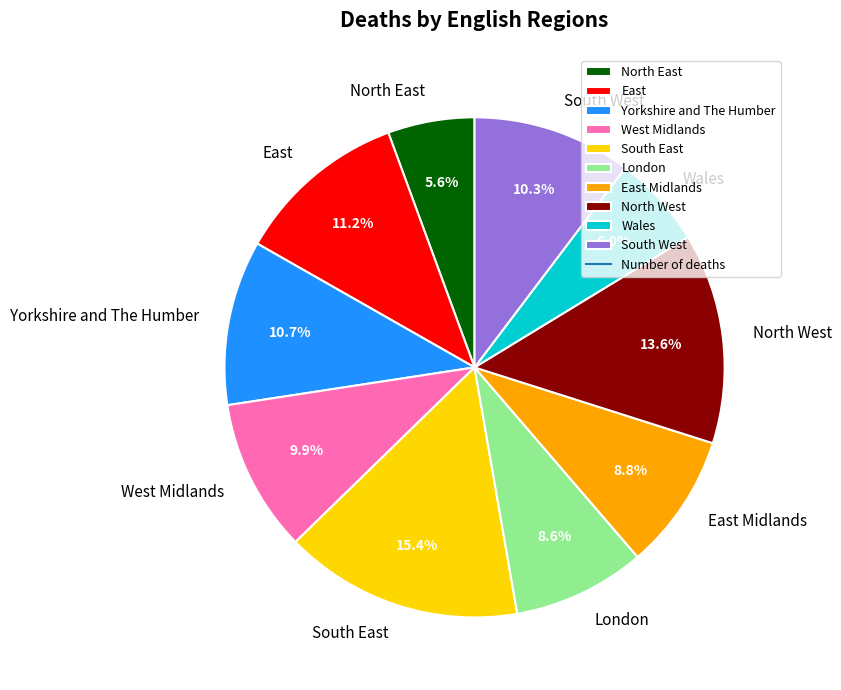

To the nearest percent, what portion does London represent?

9%